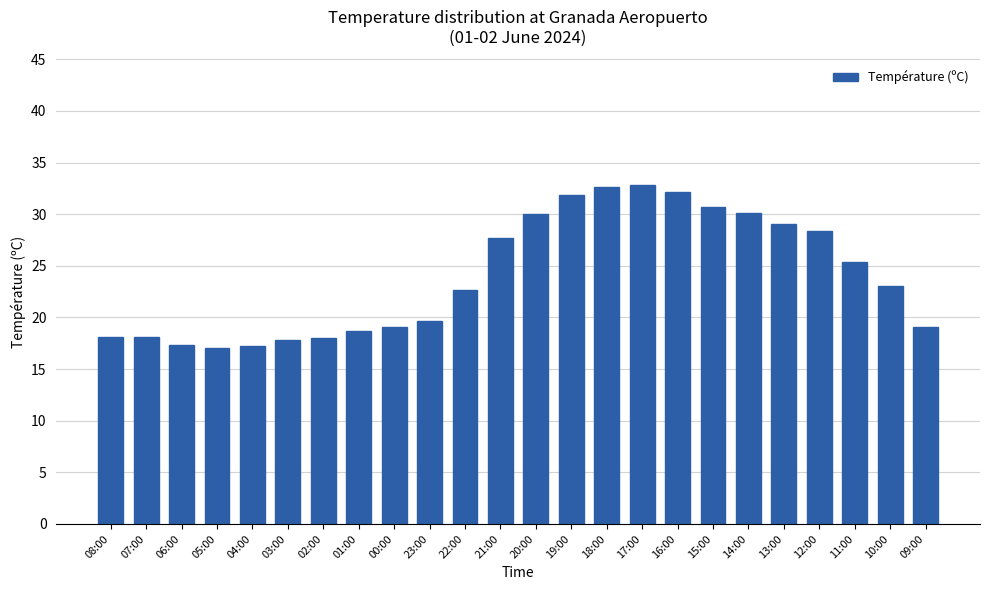

What is the label of the 17th bar from the left?

16:00